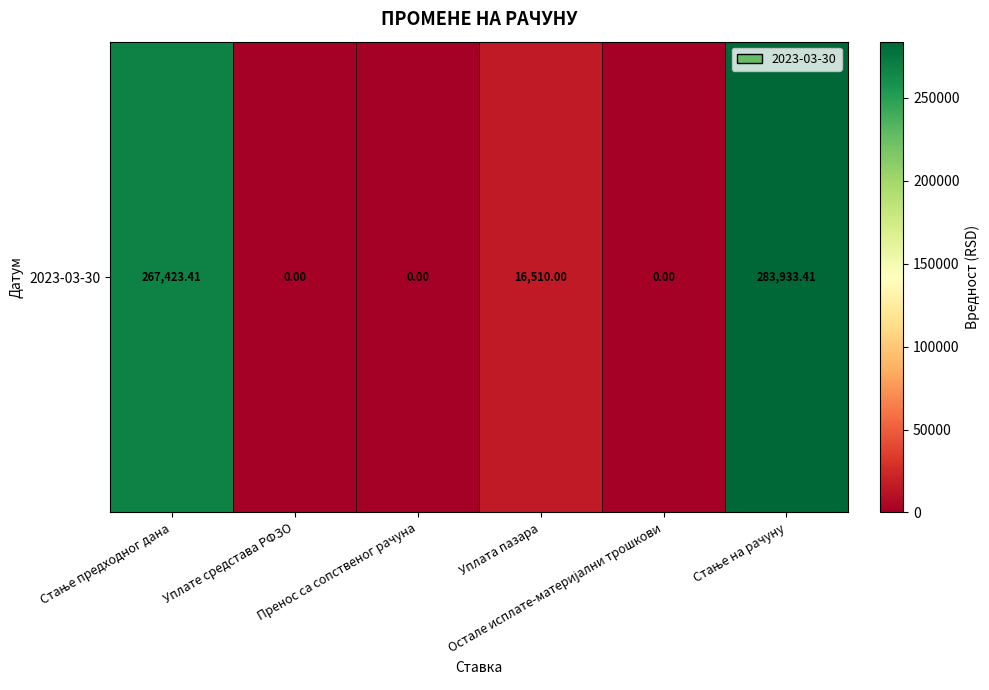

What is the difference between the maximum and minimum values?

283933.4